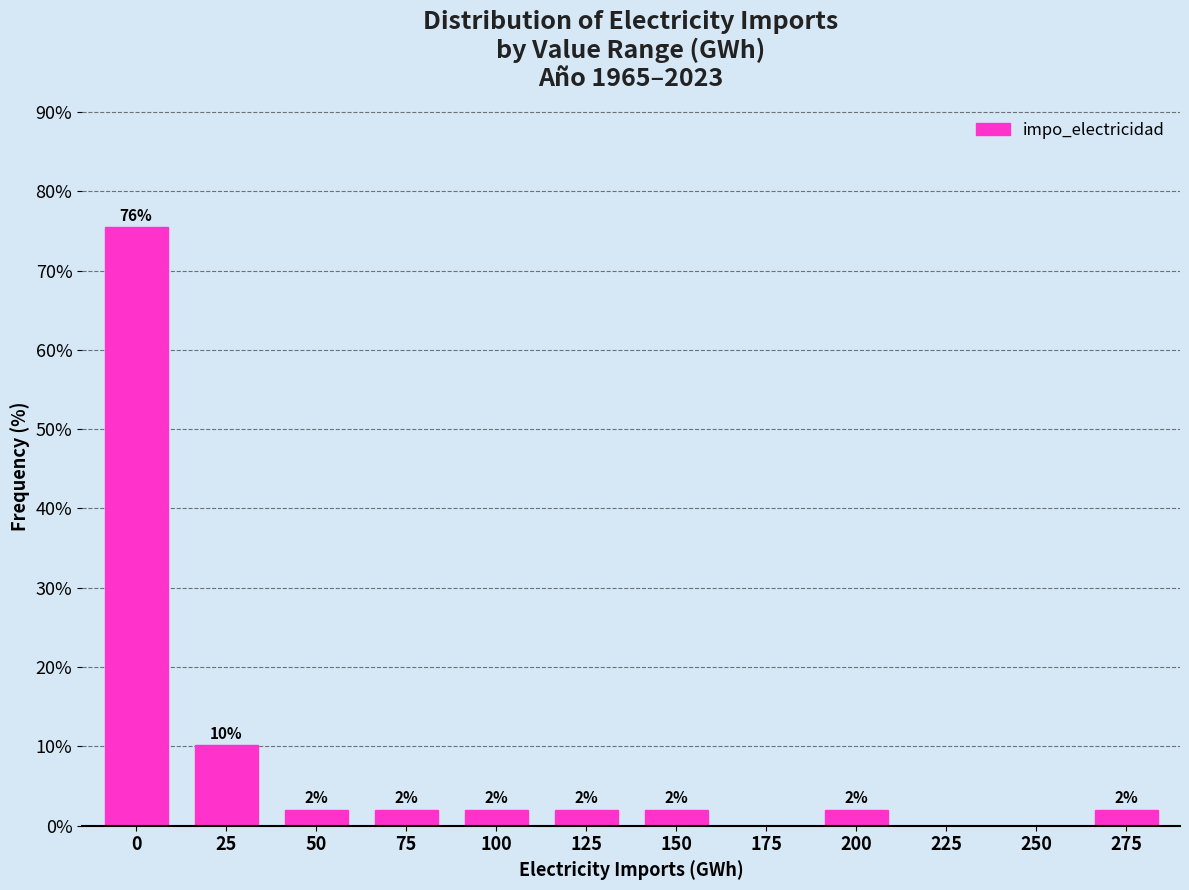

What is the change in value from 175 to 275?

+2.0